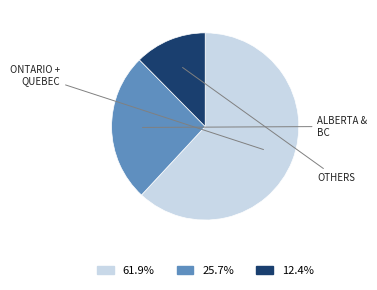

Is there a majority slice in this chart?

Yes